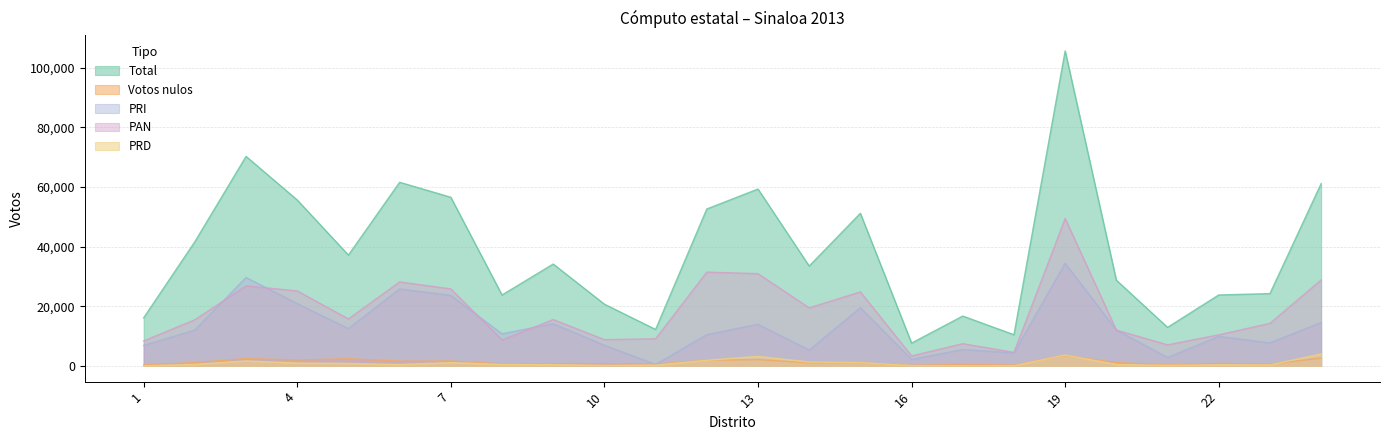

Which series has the largest total across all categories?

Total